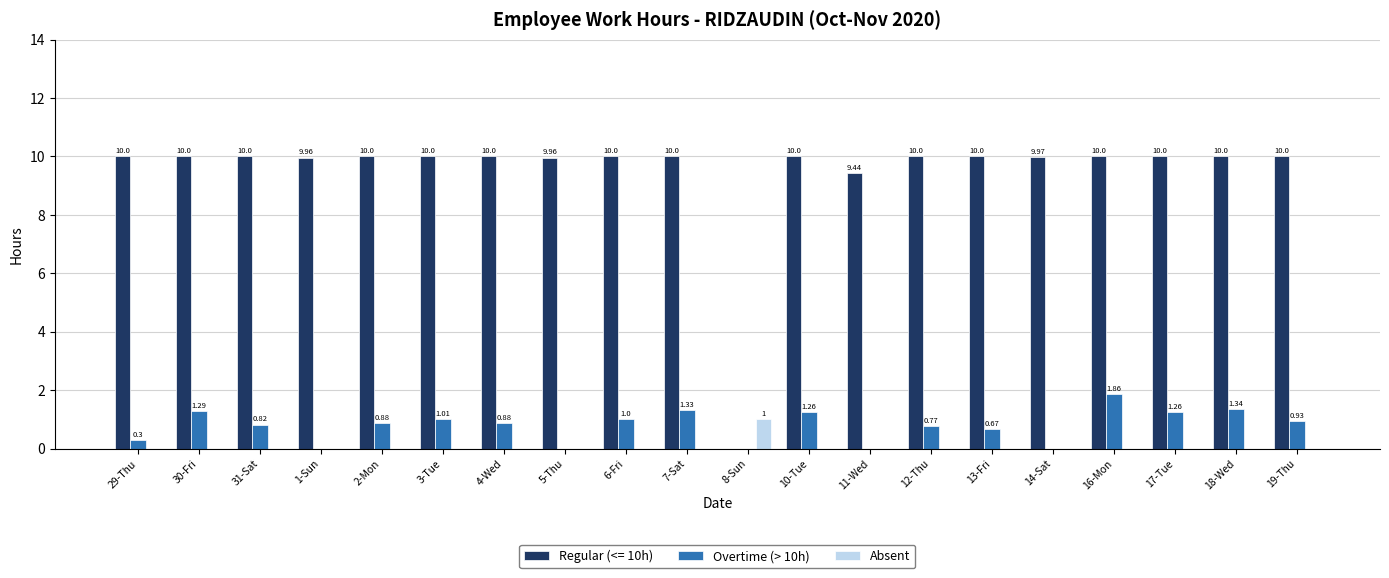

What is the maximum value for Absent?

1.0